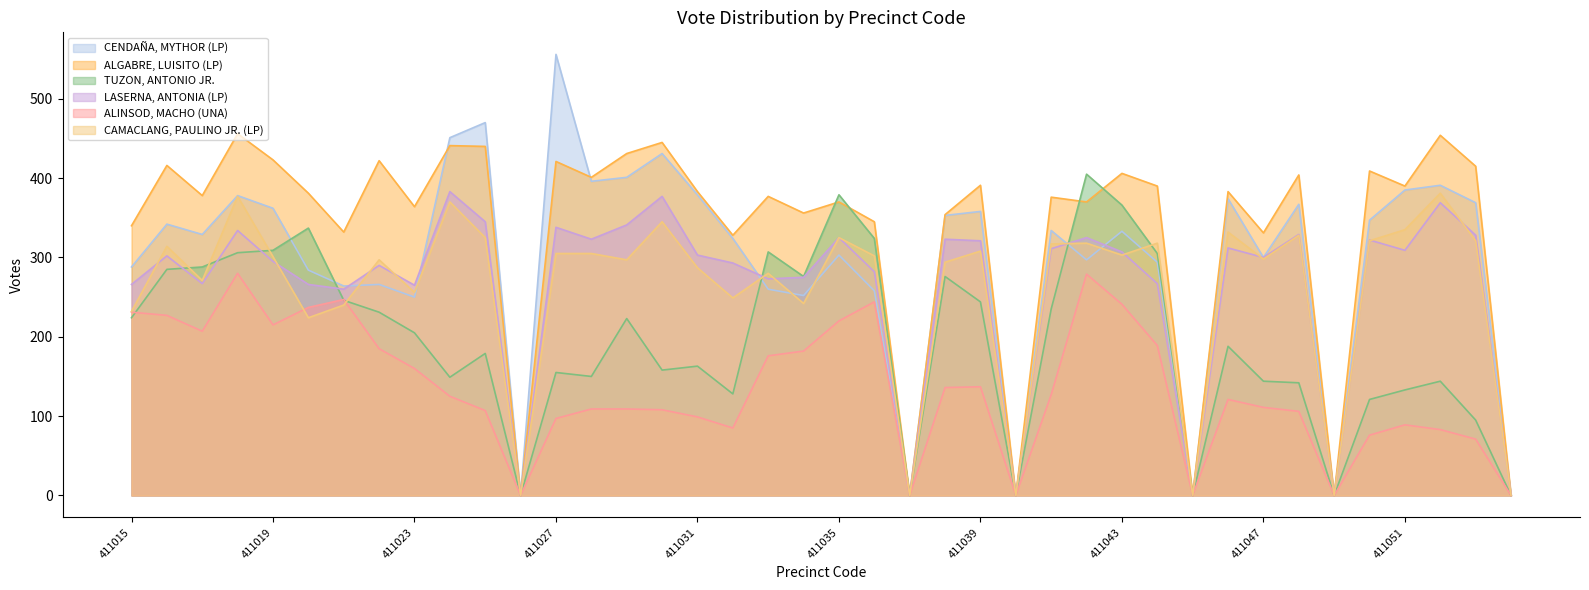

List the series in order of their peak value, highest first.

CENDAÑA, MYTHOR (LP), ALGABRE, LUISITO (LP), TUZON, ANTONIO JR., LASERNA, ANTONIA (LP), CAMACLANG, PAULINO JR. (LP), ALINSOD, MACHO (UNA)